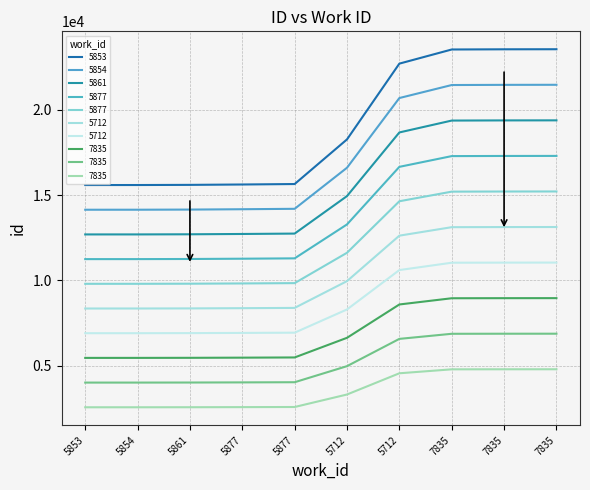

What is the label of the 8th point from the left?

7835